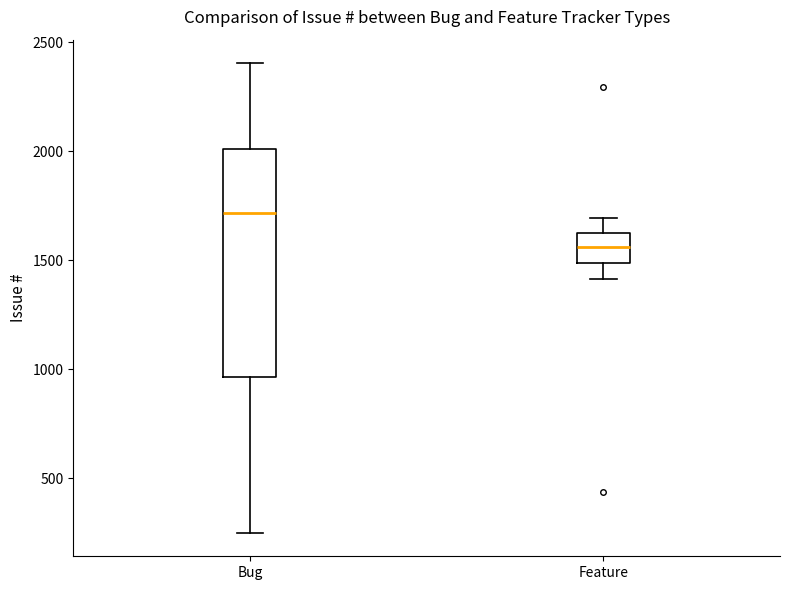

Where is the lower edge of the box for Bug on the y-axis? The values are not printed on the chart, so give them approximately, as read against the axis.

950